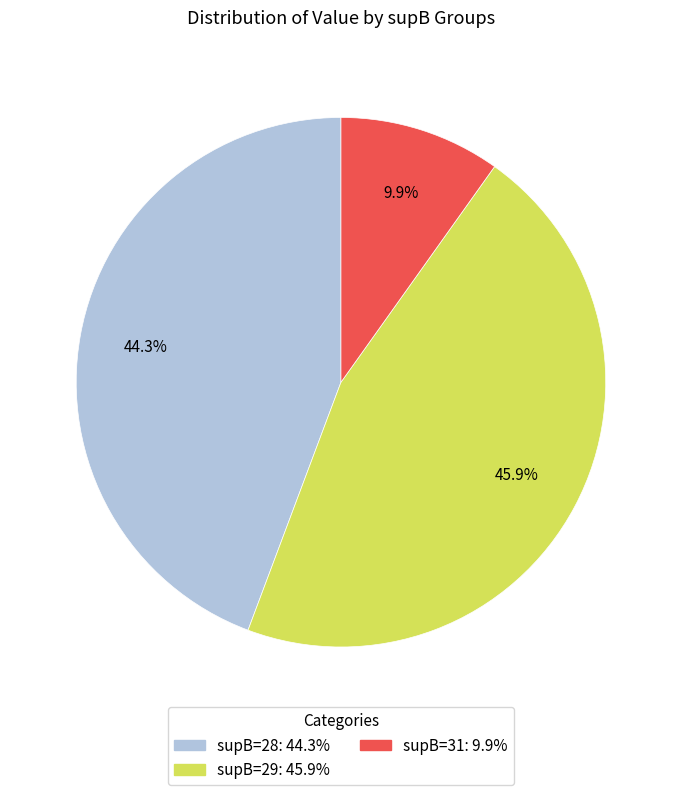

Does any single category account for the majority?

No